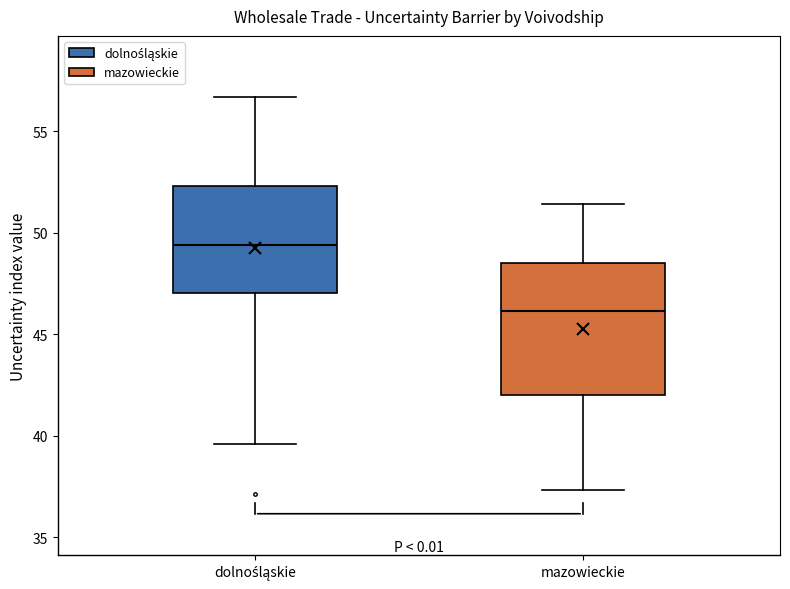

Reading left to right, read every box against the y-axis: the position of its median line, the range the box covers, and the ends of its whiskers. The values are not printed on the chart, so give them approximately, as read against the axis.

dolnośląskie: median 49.5, box 47.0 to 52.5, whiskers 39.5 to 56.5
mazowieckie: median 46.0, box 42.0 to 48.5, whiskers 37.5 to 51.5